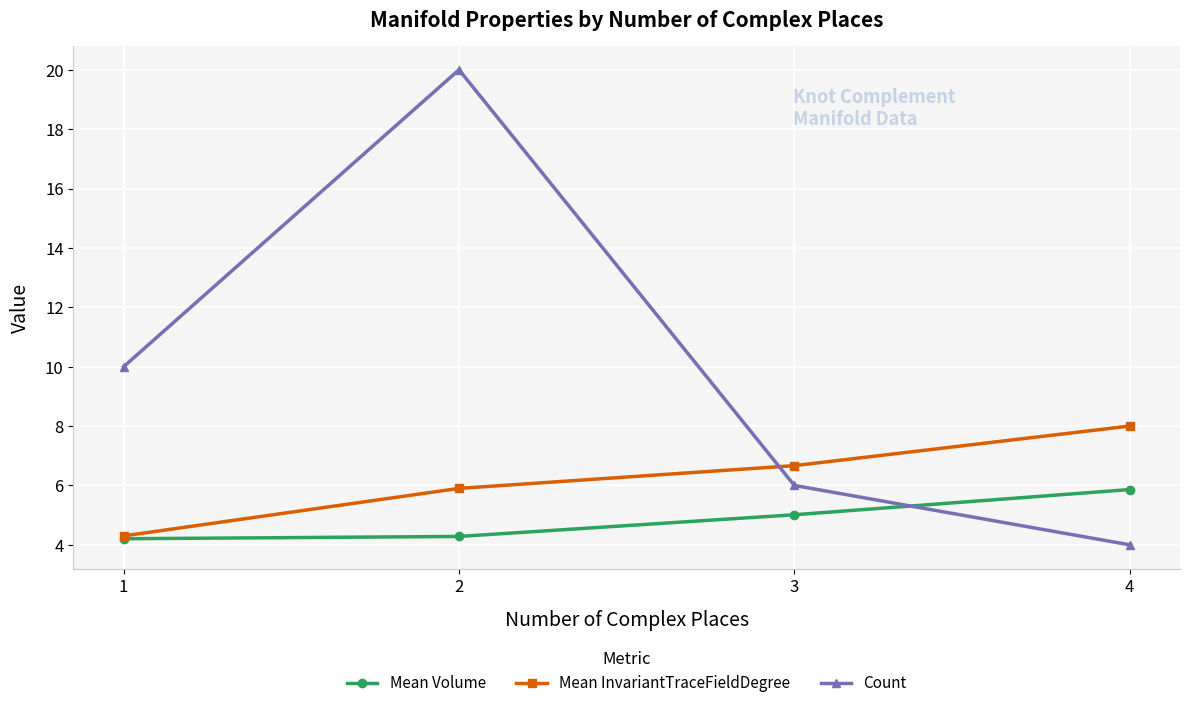

What is the total value across all series at 1?

18.5